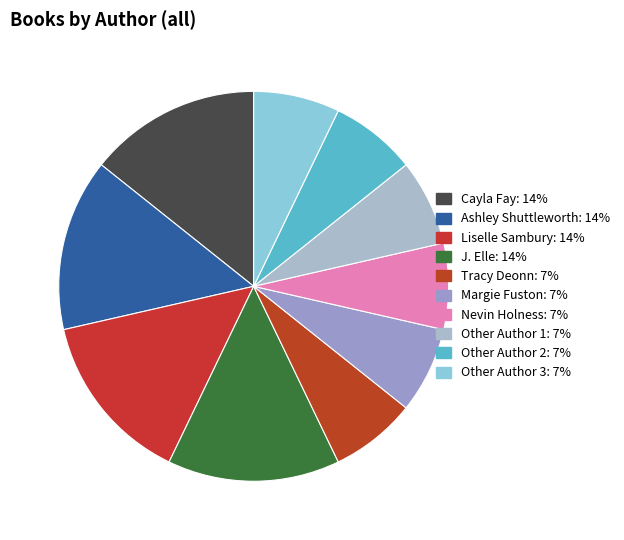

How many segments does this pie chart have?

10